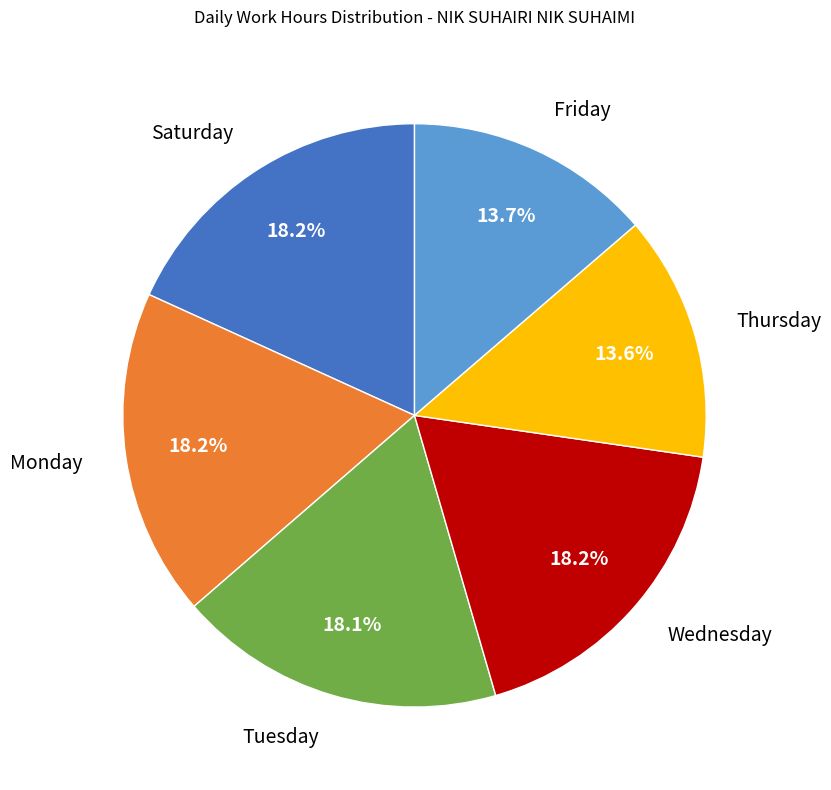

Does any single category account for the majority?

No